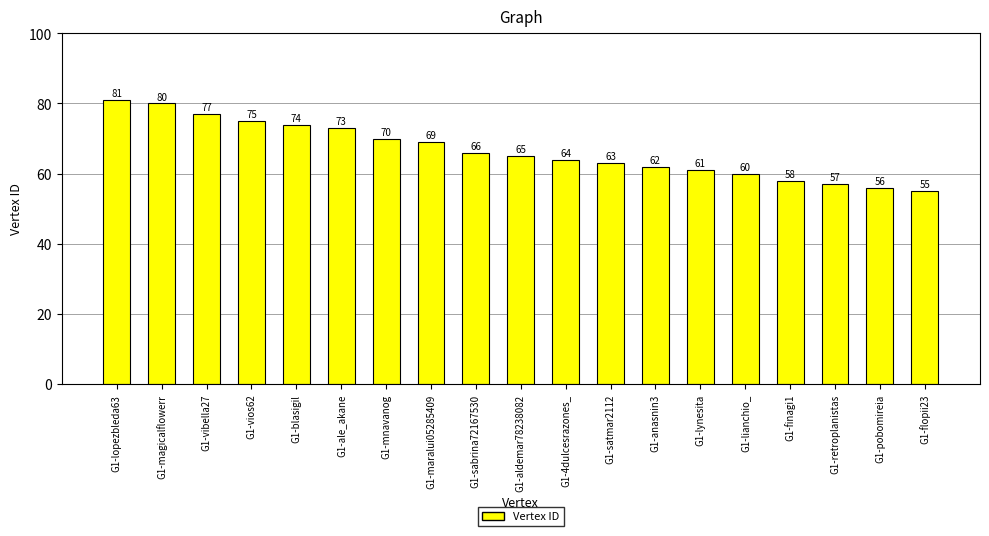

Reading left to right, what are all the values shown in this chart?

81	80	77	75	74	73	70	69	66	65	64	63	62	61	60	58	57	56	55